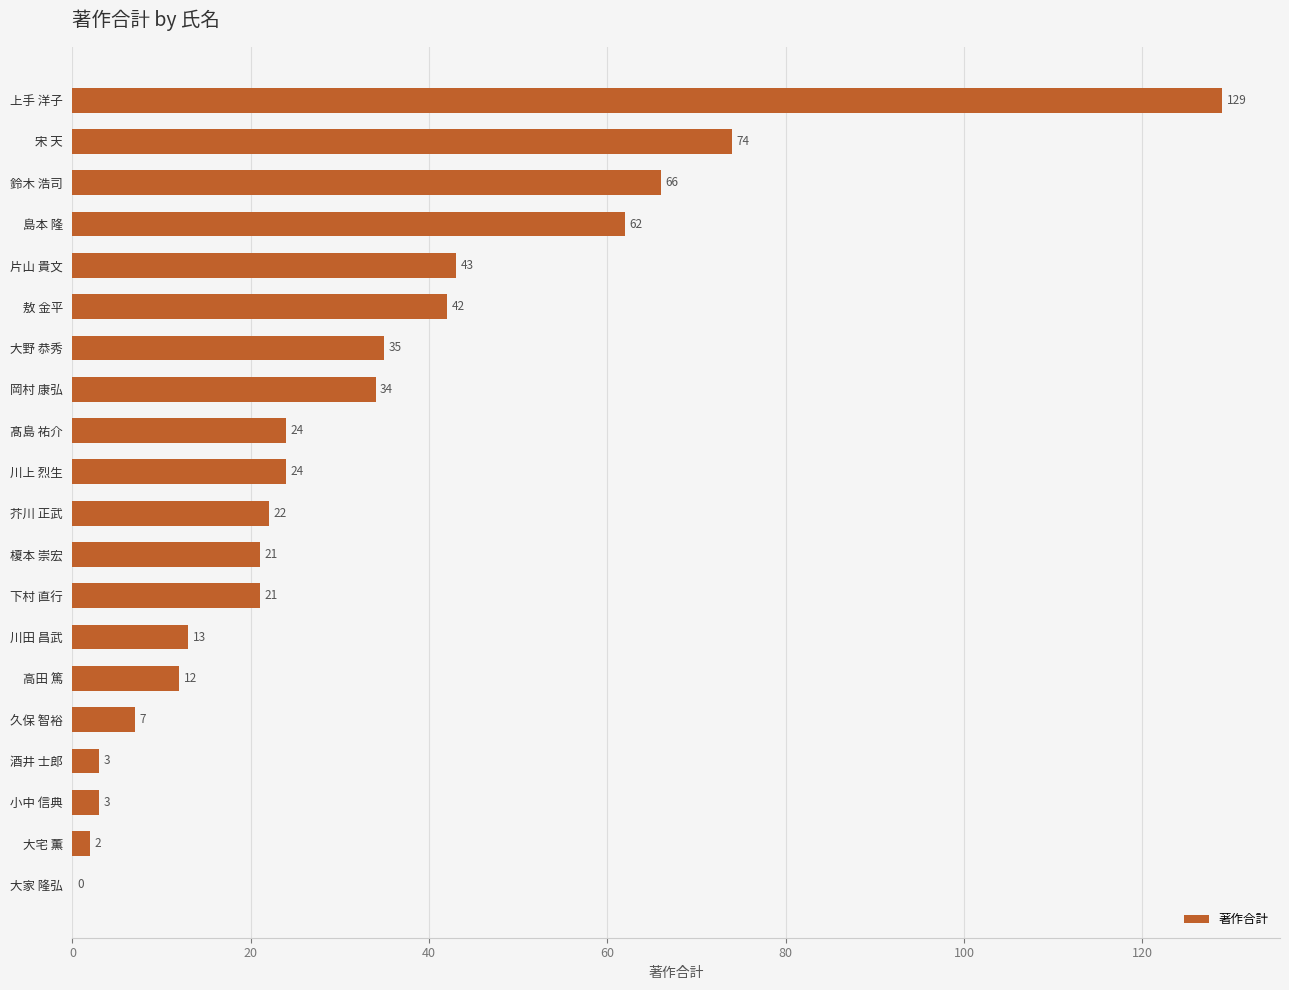

What is the change in value from 大野 恭秀 to 芥川 正武?

-13